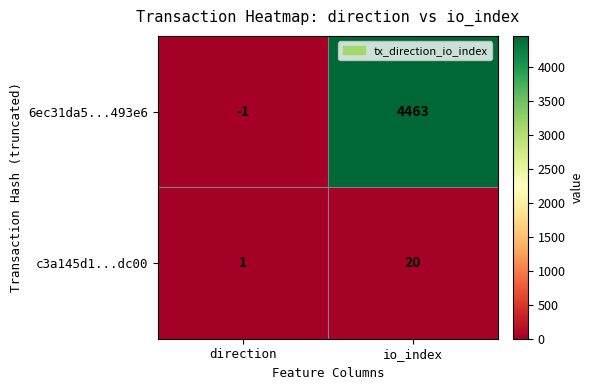

Rank the series at io_index from lowest to highest value.

c3a145d1...dc00, 6ec31da5...493e6